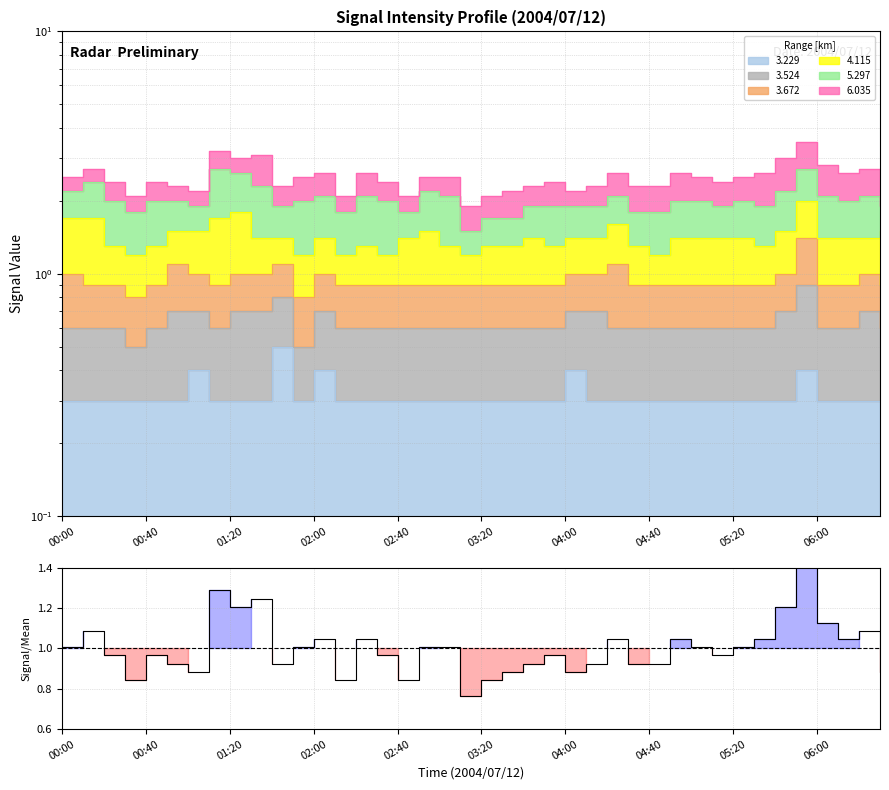

Reading left to right, what are all the values shown in this chart?

1.0	1.1	1.0	0.8	1.0	0.9	0.9	1.3	1.2	1.2	0.9	1.0	1.0	0.8	1.0	1.0	0.8	1.0	1.0	0.8	0.8	0.9	0.9	1.0	0.9	0.9	1.0	0.9	0.9	1.0	1.0	1.0	1.0	1.0	1.2	1.4	1.1	1.0	1.1	0.9